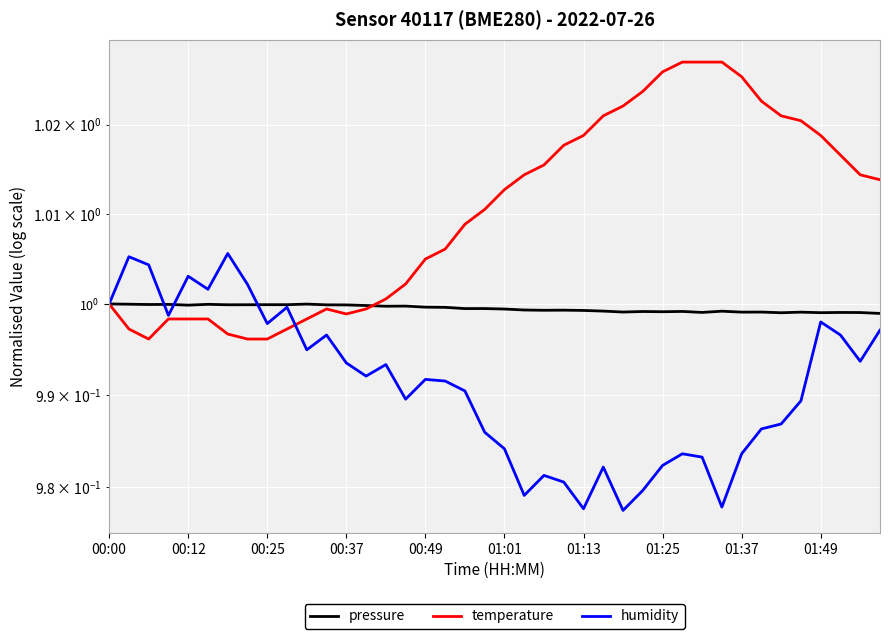

How many lines are shown in the chart?

3